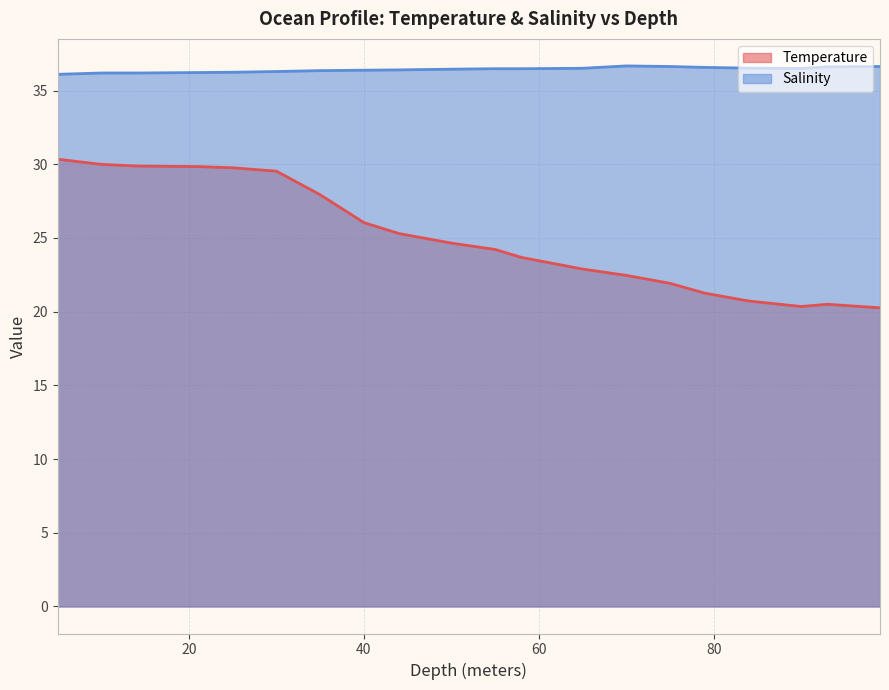

What position from the left is 55.0?

11